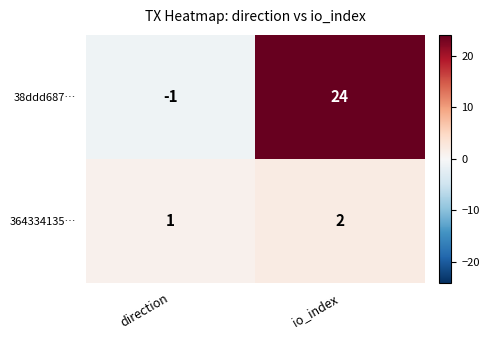

Which category has the highest value across all series?

io_index